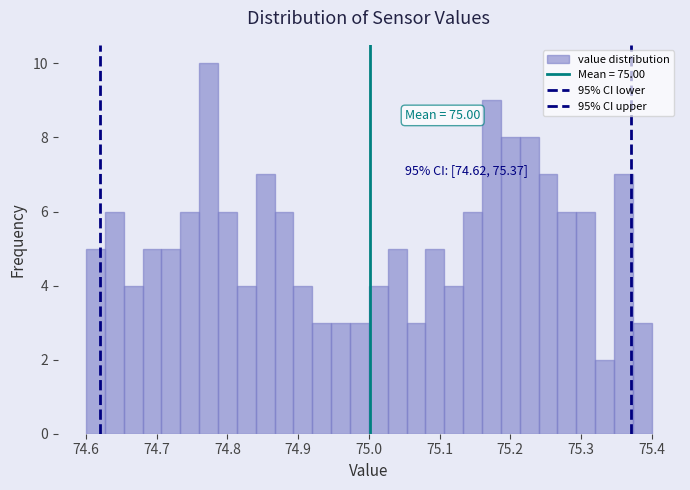

Read against the x-axis, roughly where is the centre of the tallest bar?

74.77